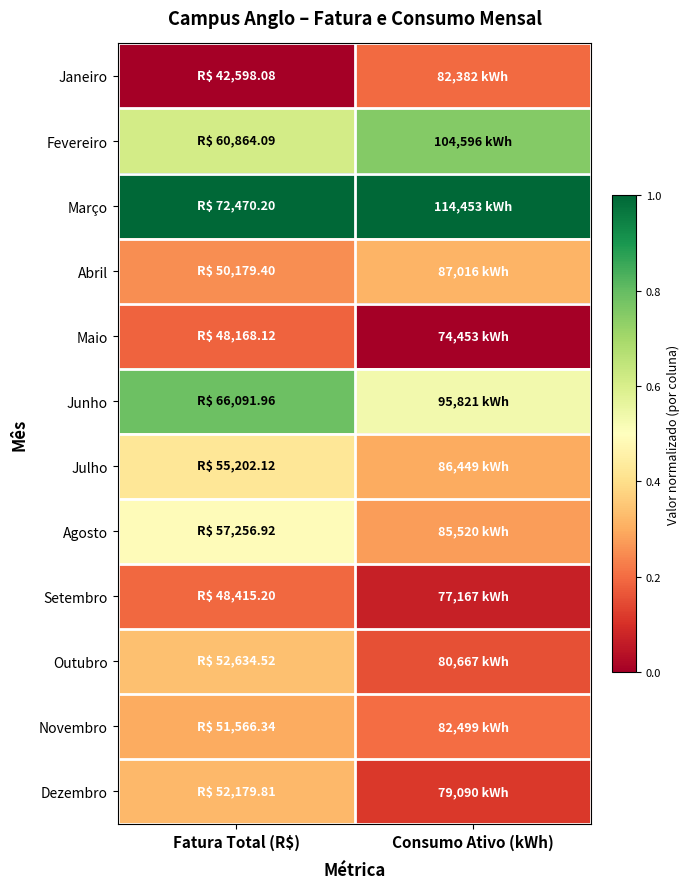

What is the greatest value displayed?

1.0